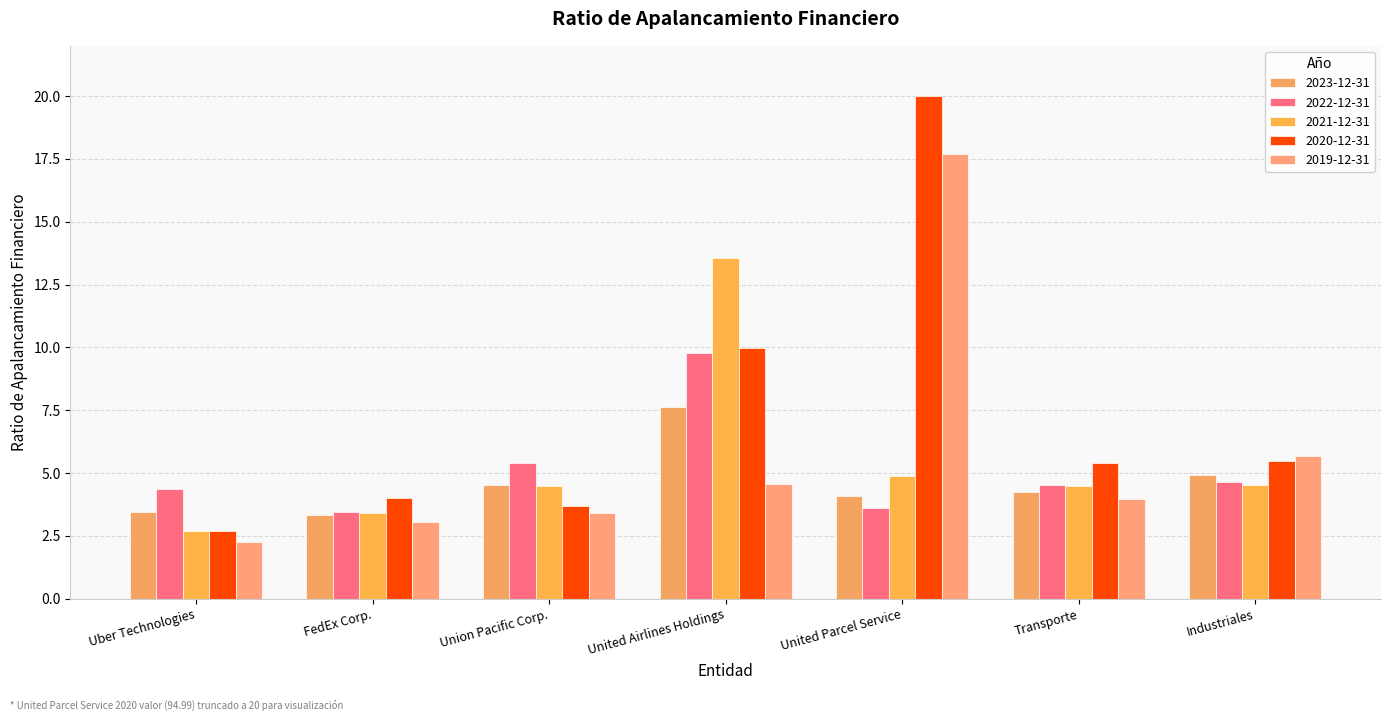

Which category has the highest value across all series?

United Parcel Service